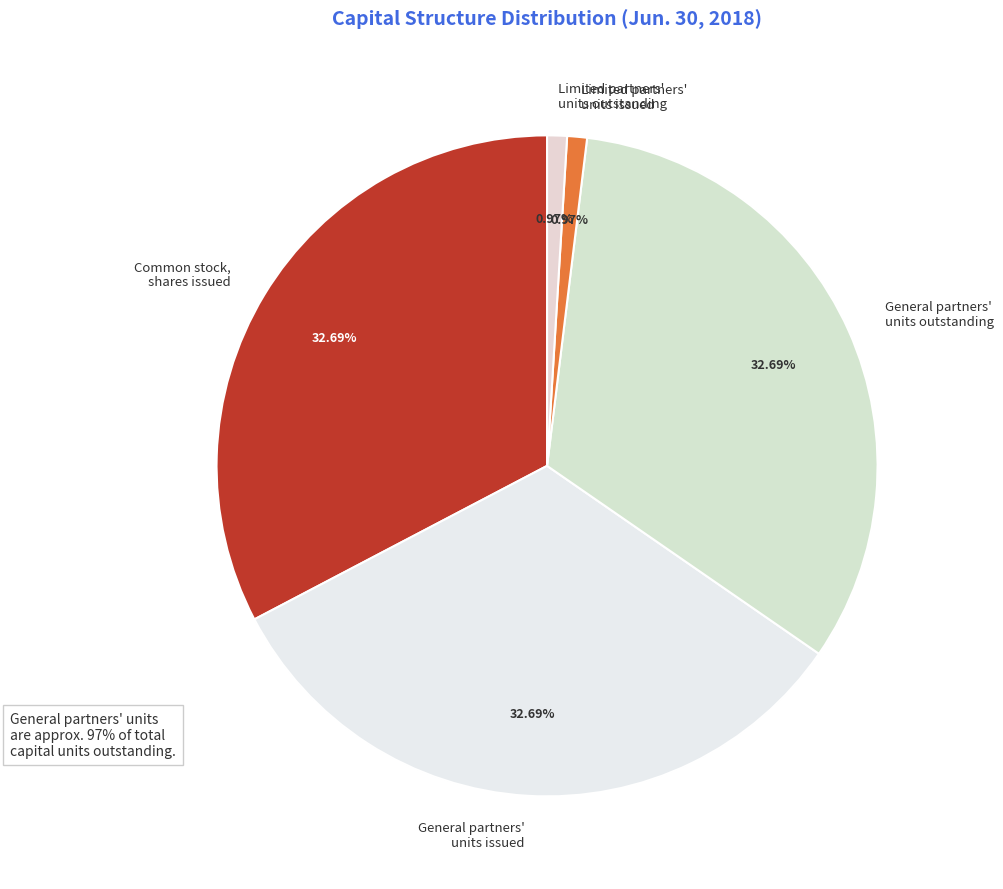

What is the ratio of the value at General partners' units outstanding to the value at General partners' units issued?

1.0